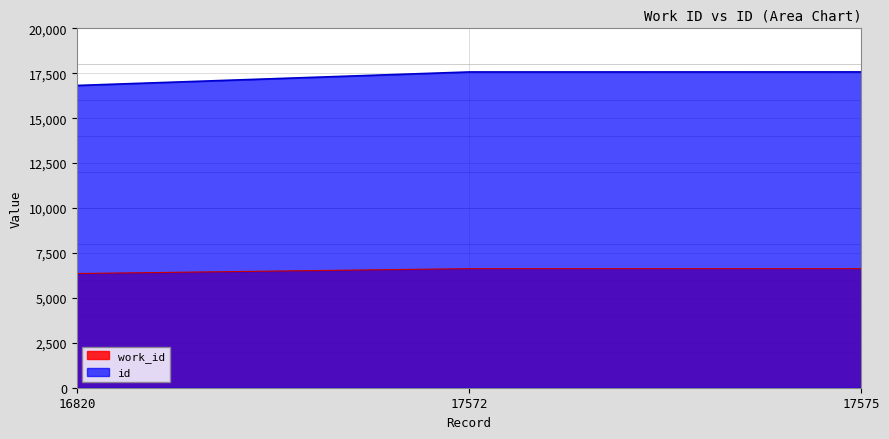

How many lines are shown in the chart?

2